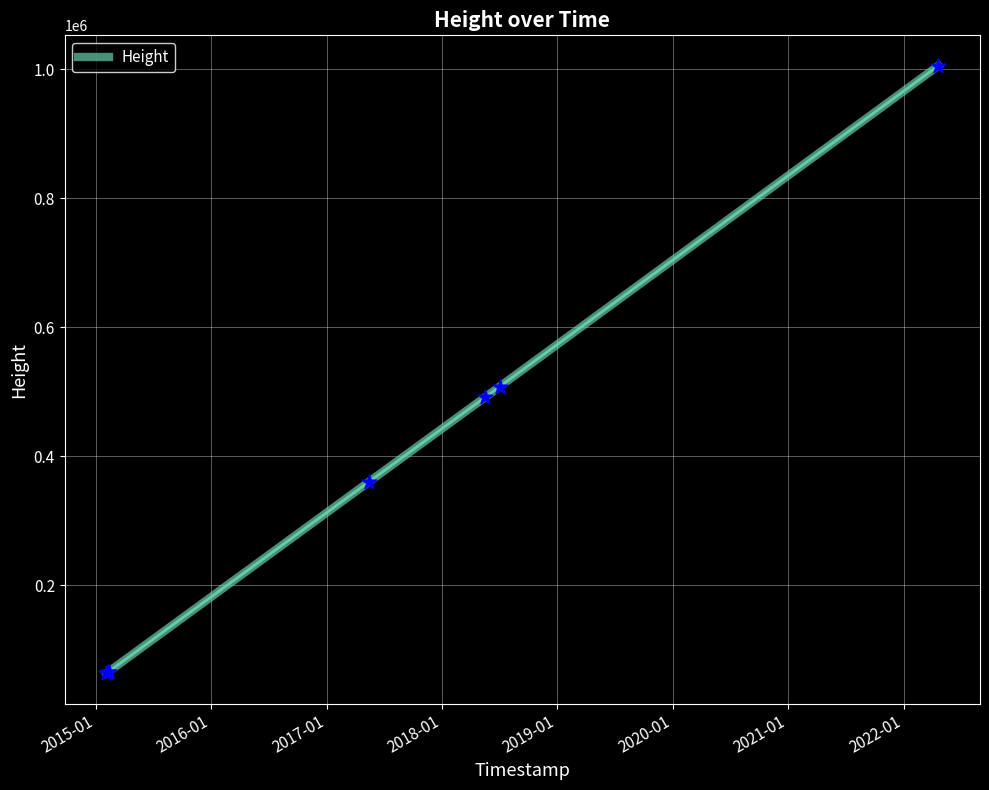

True or false: there are more than 1 points higher than both neighbors.

False